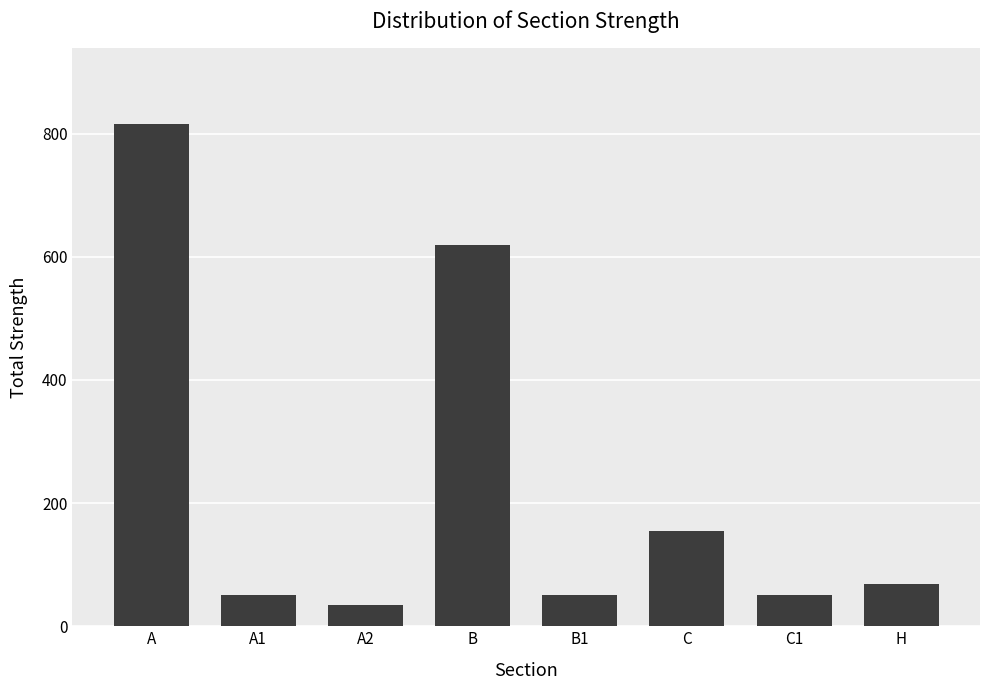

What is the minimum value shown in the chart?

35